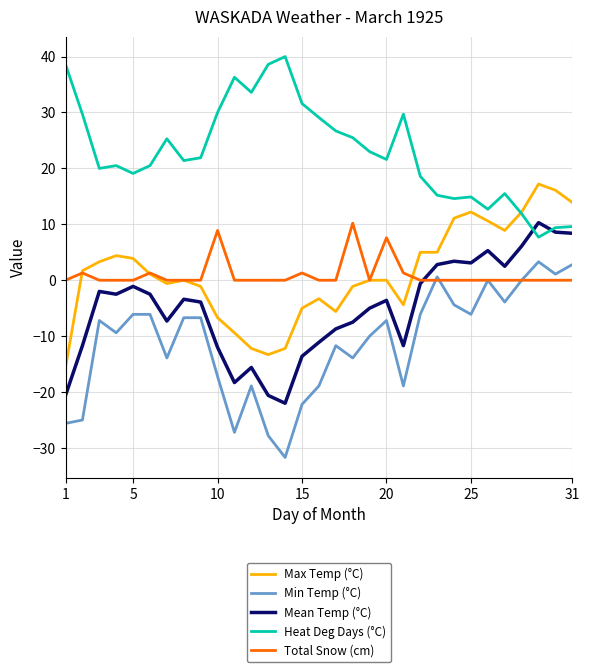

What are all the series names shown in the legend?

Max Temp (°C), Min Temp (°C), Mean Temp (°C), Heat Deg Days (°C), Total Snow (cm)